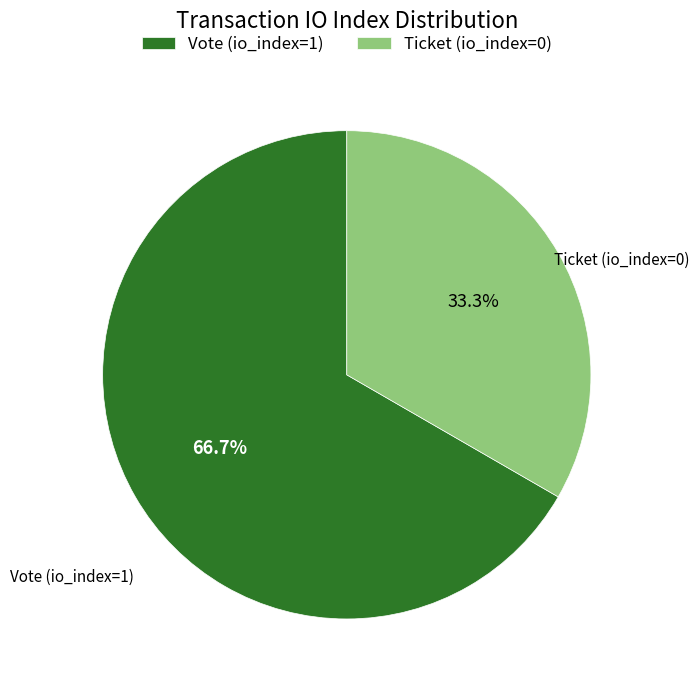

True or false: Vote (io_index=1) accounts for 88% of the total.

False